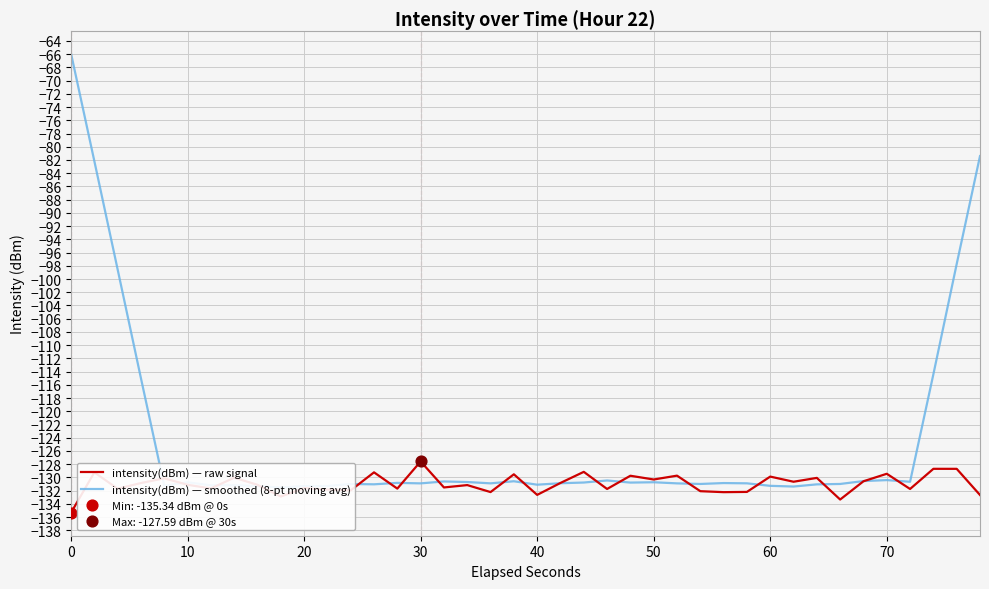

Which series contains the highest Y value?

intensity(dBm) — smoothed (8-pt moving avg)